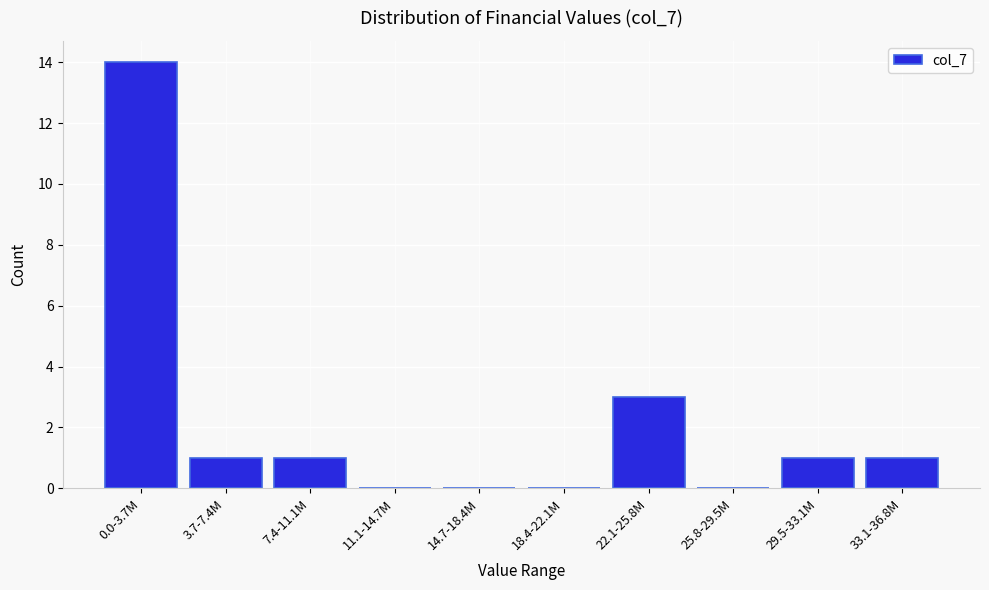

Reading left to right, transcribe all the data shown in this chart.

0.0-3.7M=14	3.7-7.4M=1	7.4-11.1M=1	11.1-14.7M=0	14.7-18.4M=0	18.4-22.1M=0	22.1-25.8M=3	25.8-29.5M=0	29.5-33.1M=1	33.1-36.8M=1